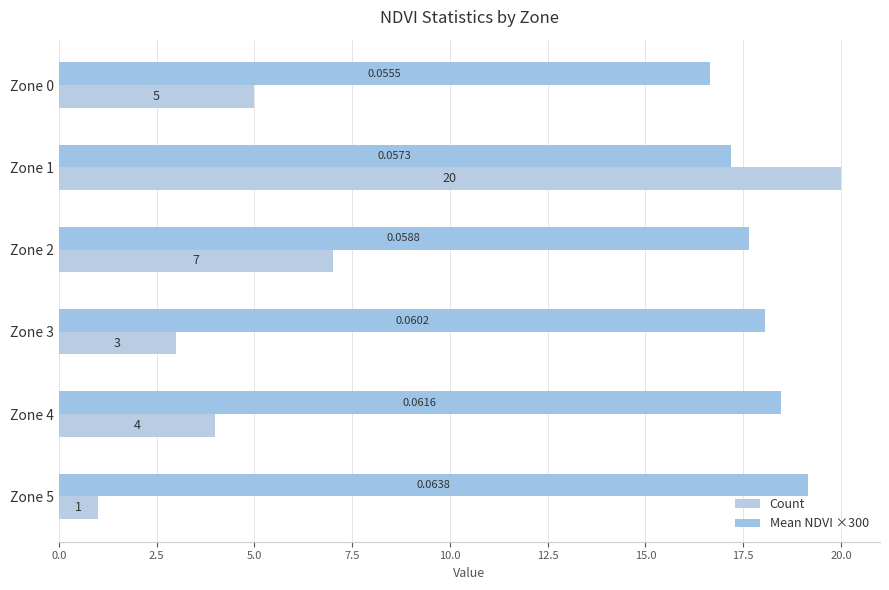

How many data points does each series have?

6